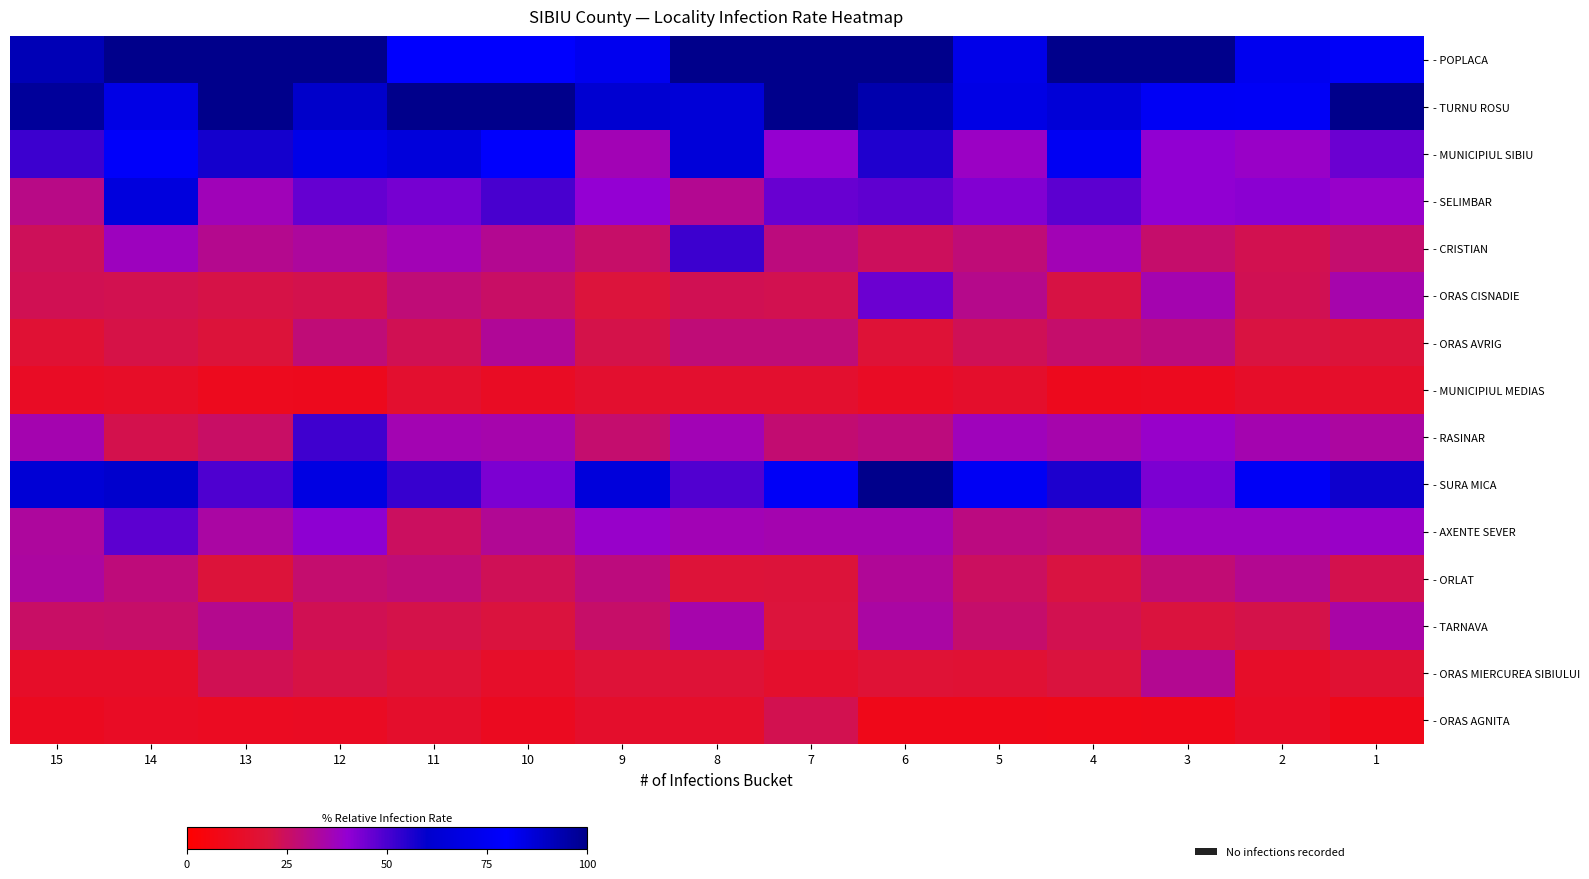

What is the total value across all series at 7?

6.0